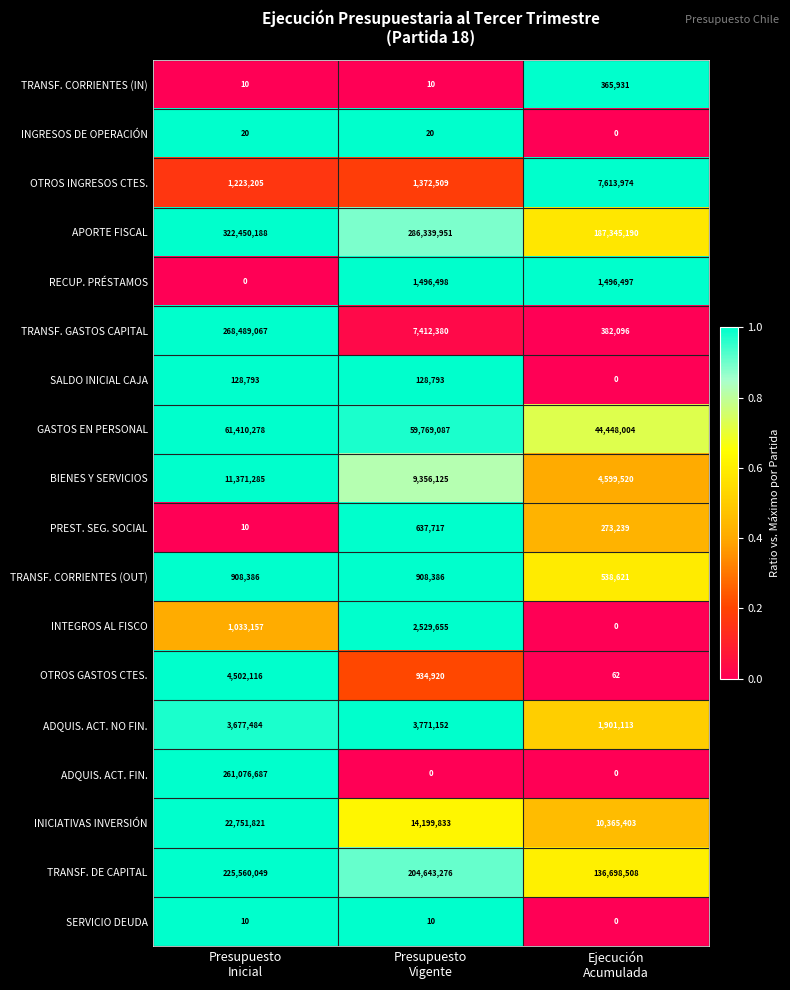

How many TRANSF. CORRIENTES (OUT) values are between 538621 and 908386?

3